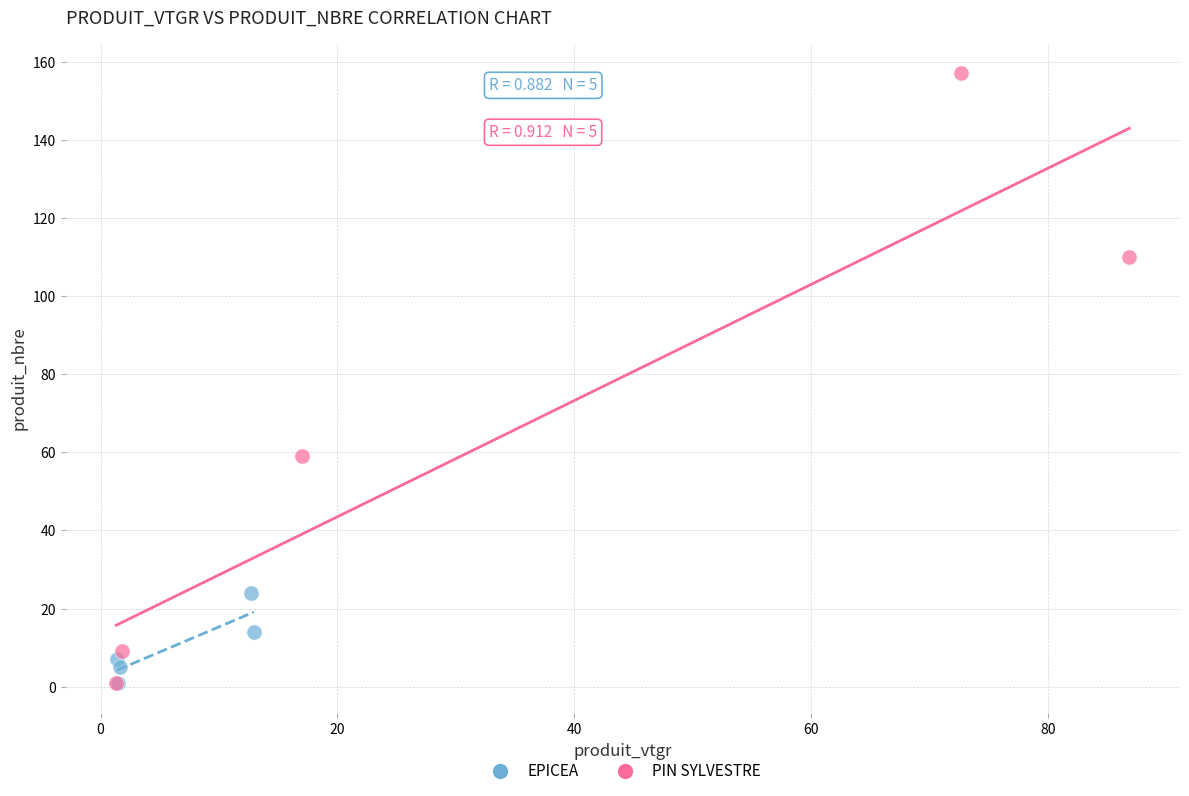

What are all the series names shown in the legend?

EPICEA, PIN SYLVESTRE